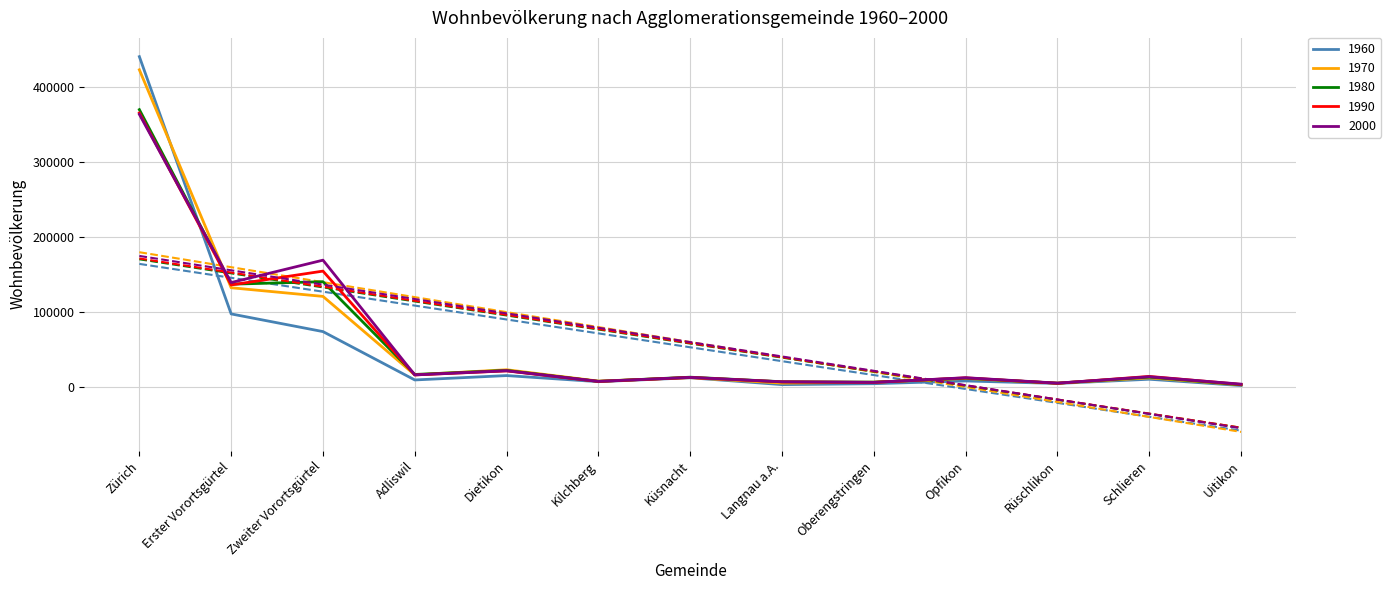

Does the chart have visible grid lines?

Yes